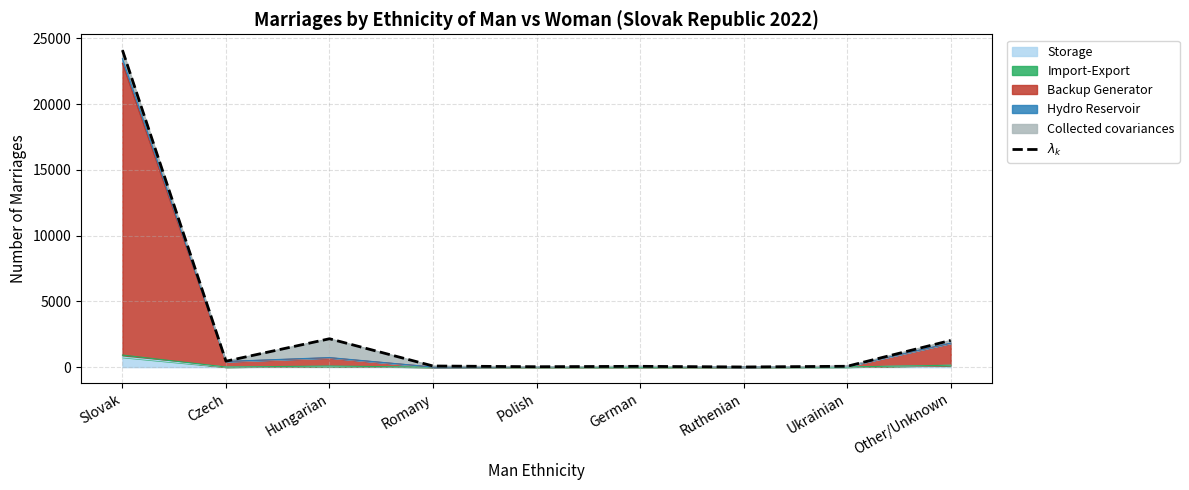

How many data points are above 86?

4